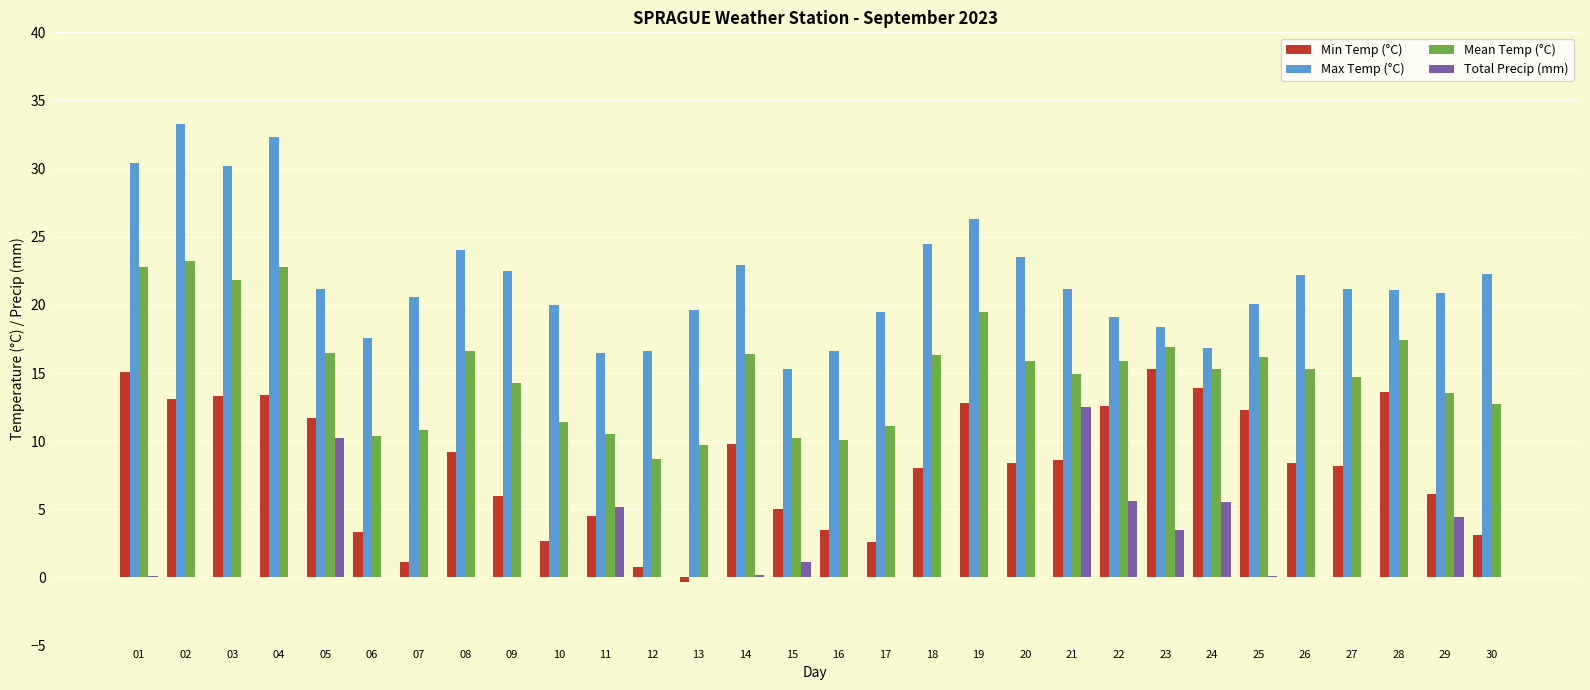

Between 03 and 25, which series saw the biggest shift?

Max Temp (°C)